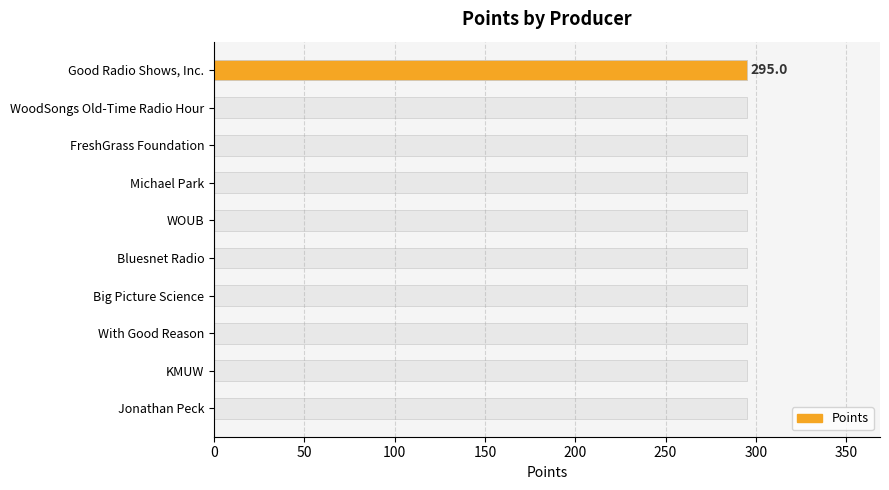

Reading left to right, what are all the values shown in this chart?

295	0	0	0	0	0	0	0	0	0